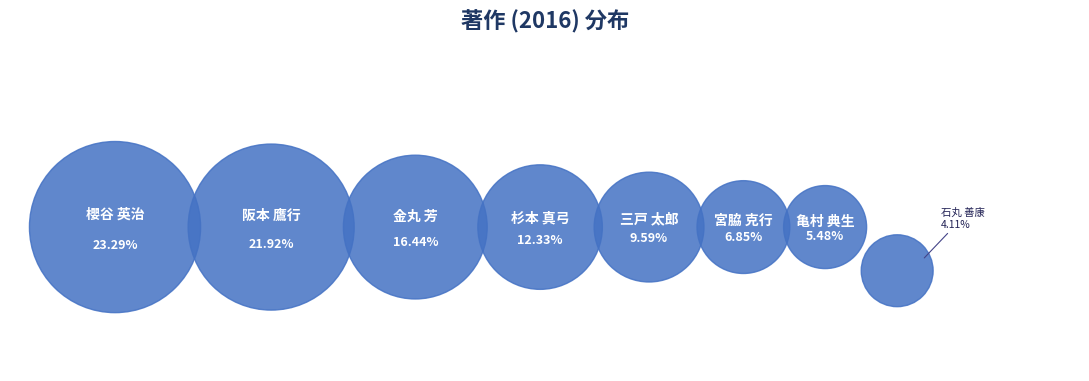

Is there a majority slice in this chart?

No